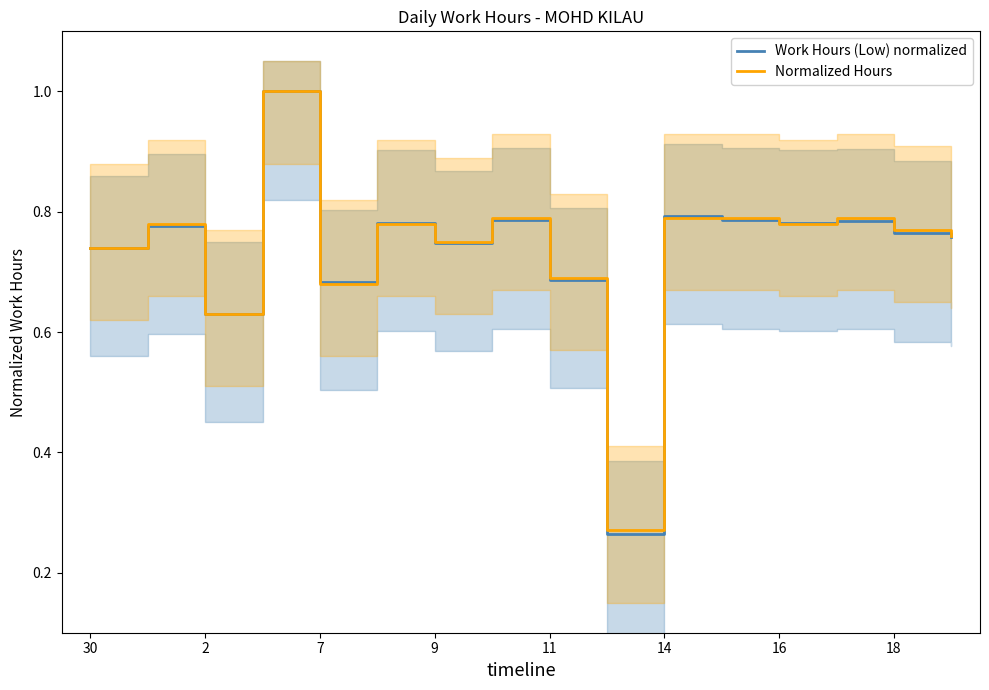

How many times do Work Hours (Low) normalized and Normalized Hours cross each other?

5